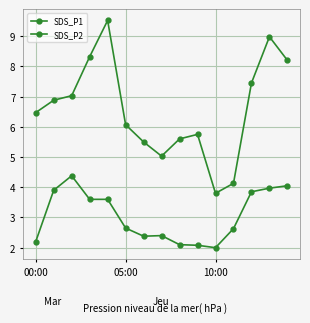

Count the number of categories in the chart.

15